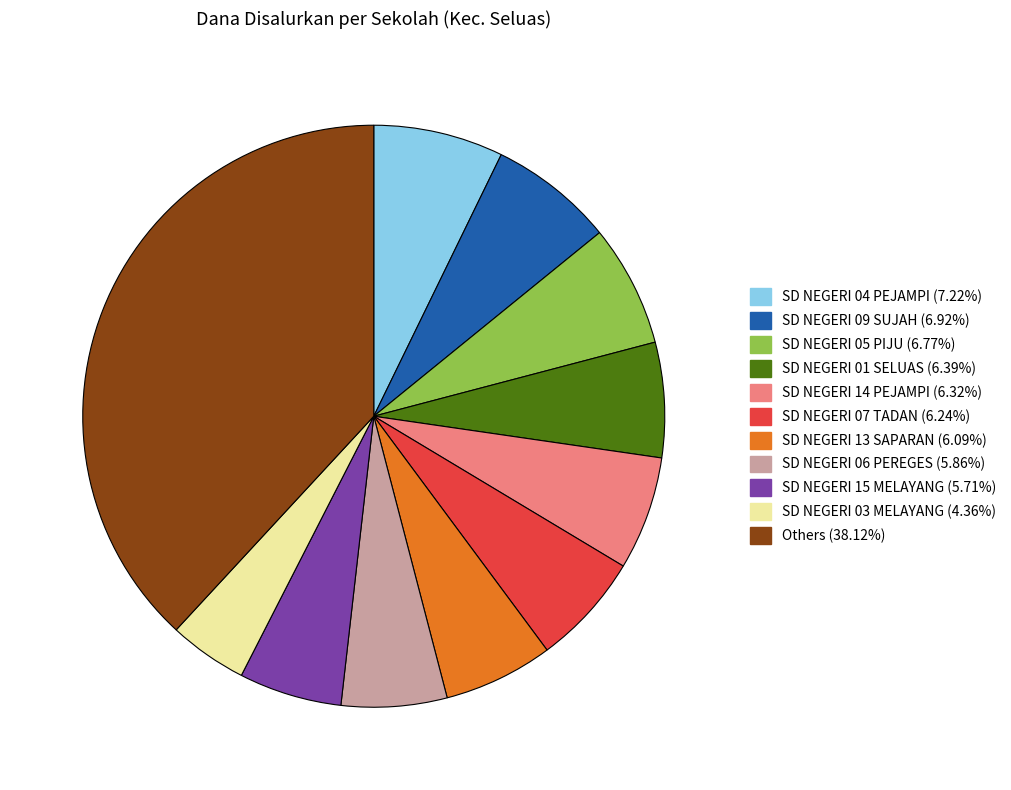

Is there any slice that represents more than half of the pie?

No